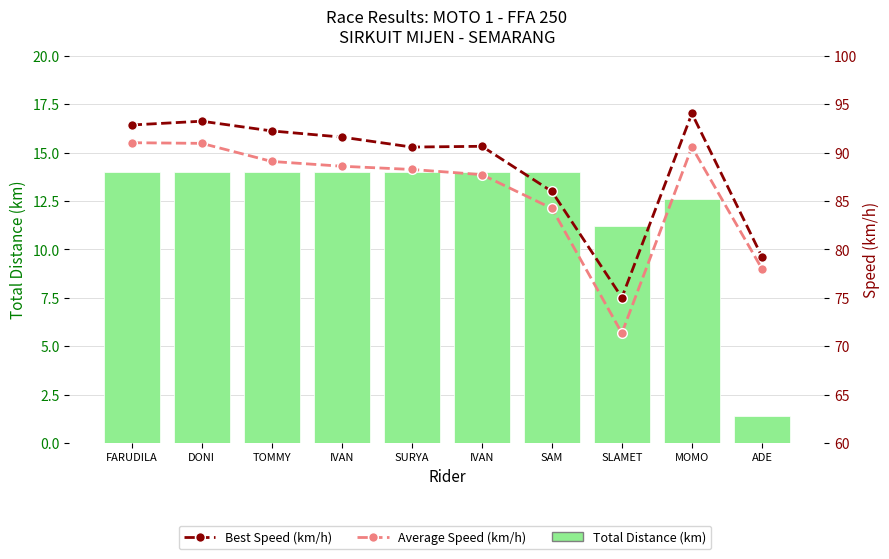

Reading left to right, what are all the values shown in this chart?

Total Distance (km): 14.0	14.0	14.0	14.0	14.0	14.0	14.0	11.2	12.6	1.4
Best Speed (km/h): 92.8	93.2	92.2	91.6	90.6	90.6	86.0	75.0	94.0	79.2
Average Speed (km/h): 91.0	90.9	89.1	88.6	88.3	87.7	84.2	71.4	90.6	78.0